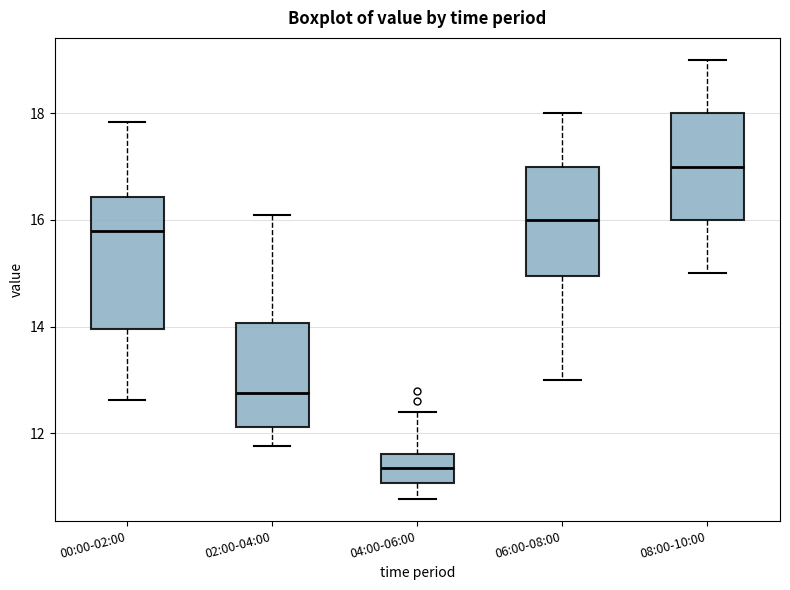

Where is the upper edge of the box for 00:00-02:00 on the y-axis? The values are not printed on the chart, so give them approximately, as read against the axis.

16.4